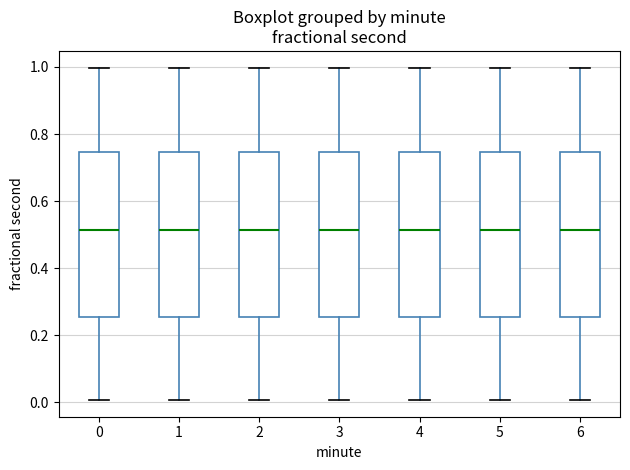

Reading left to right, transcribe this box plot: for each box, give where its median line is, the range the box spans, and where its two whiskers end, as read against the y-axis. The values are not printed on the chart, so give them approximately, as read against the axis.

0: median 0.52, box 0.26 to 0.74, whiskers 0.00 to 1.00
1: median 0.52, box 0.26 to 0.74, whiskers 0.00 to 1.00
2: median 0.52, box 0.26 to 0.74, whiskers 0.00 to 1.00
3: median 0.52, box 0.26 to 0.74, whiskers 0.00 to 1.00
4: median 0.52, box 0.26 to 0.74, whiskers 0.00 to 1.00
5: median 0.52, box 0.26 to 0.74, whiskers 0.00 to 1.00
6: median 0.52, box 0.26 to 0.74, whiskers 0.00 to 1.00